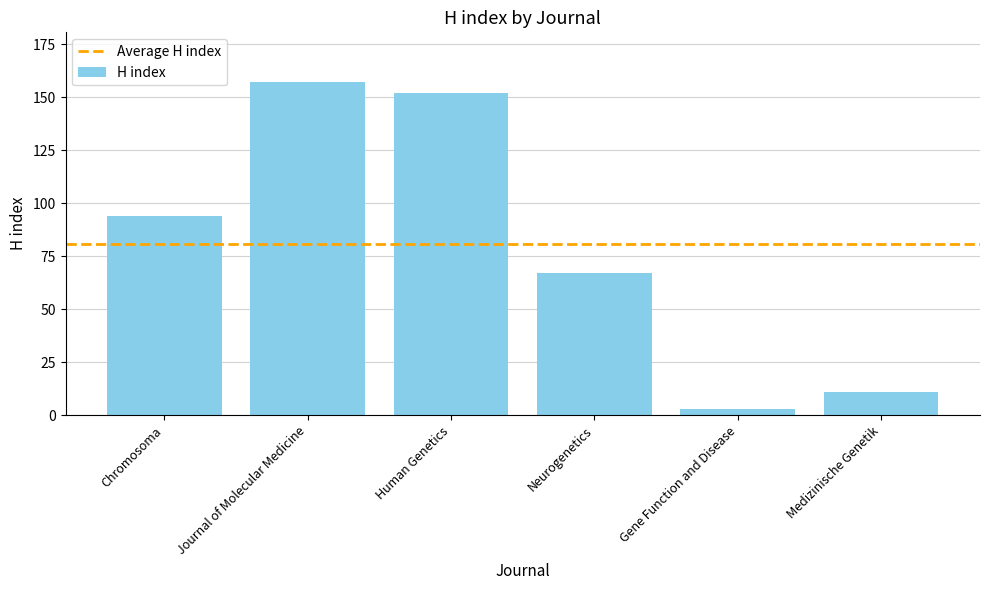

List the labels in order of value, smallest first.

Gene Function and Disease, Medizinische Genetik, Neurogenetics, Chromosoma, Human Genetics, Journal of Molecular Medicine